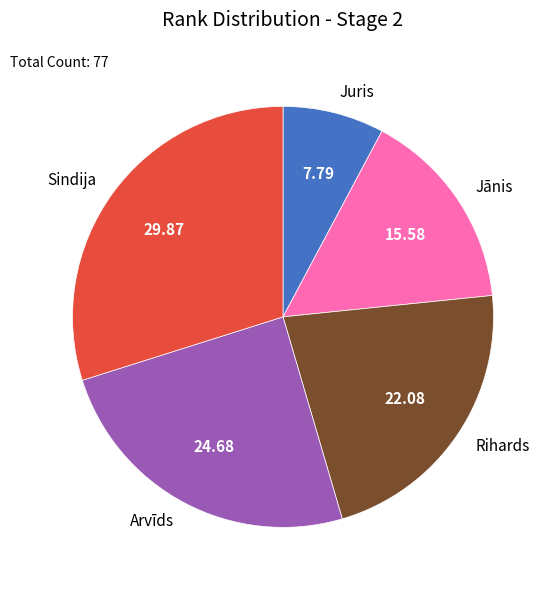

Does Rihards account for over 50% of the chart?

No